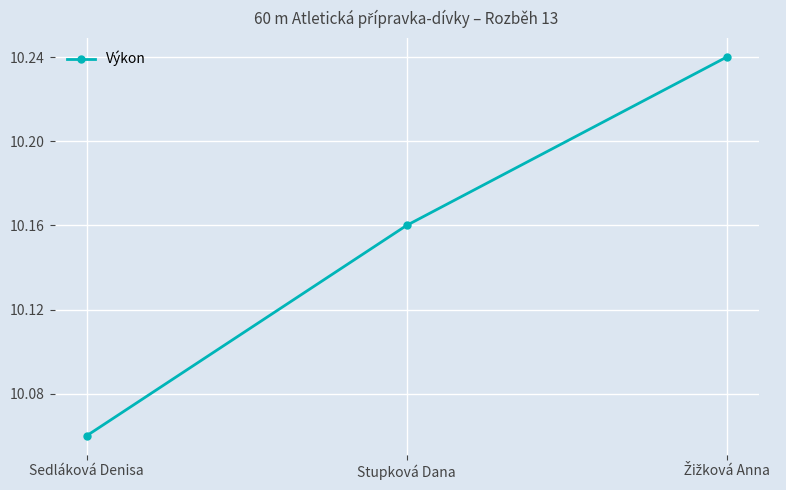

Which has a higher value, Sedláková Denisa or Stupková Dana?

Stupková Dana